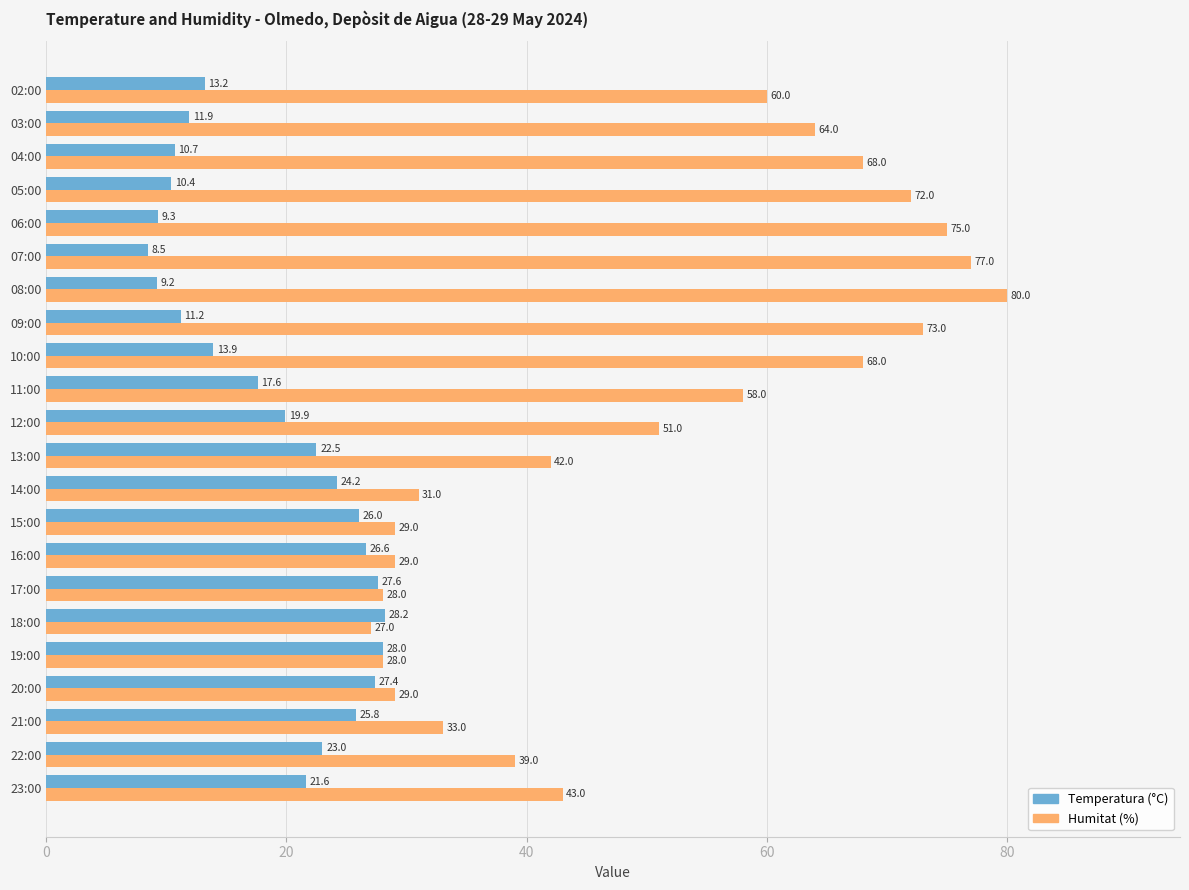

How many categories are shown in the chart?

22